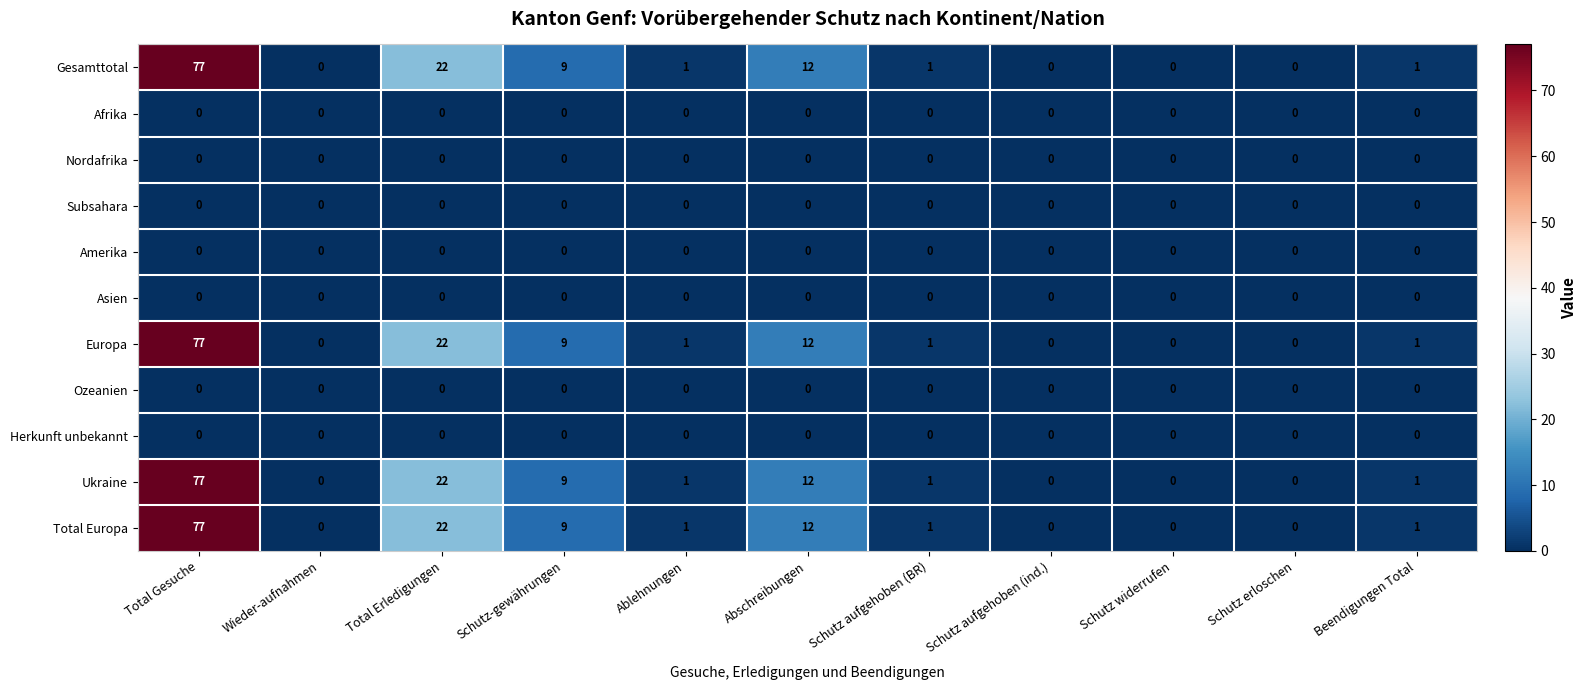

What is the difference between the highest and lowest values at Schutz-gewährungen?

9